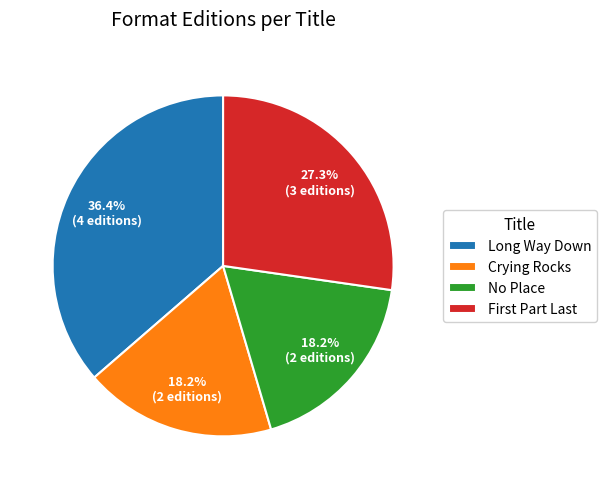

Is there a majority slice in this chart?

No